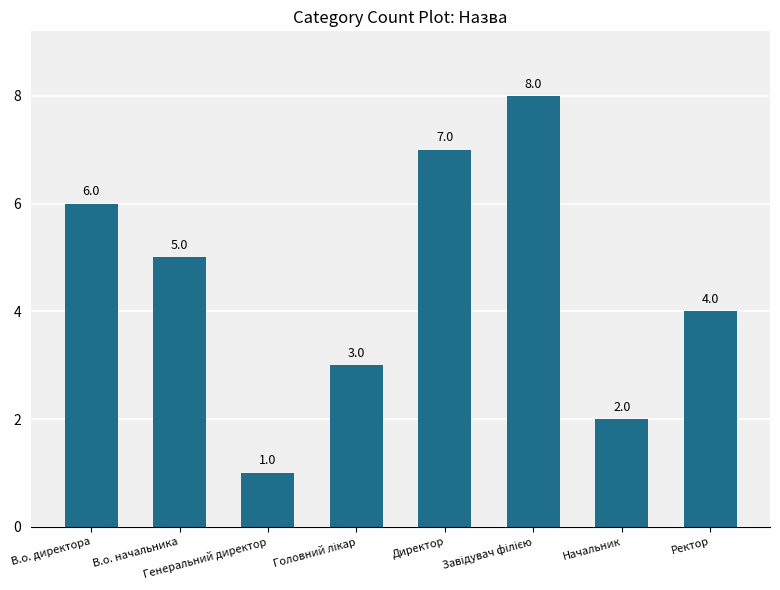

What is the value of the 1st bar from the left?

6